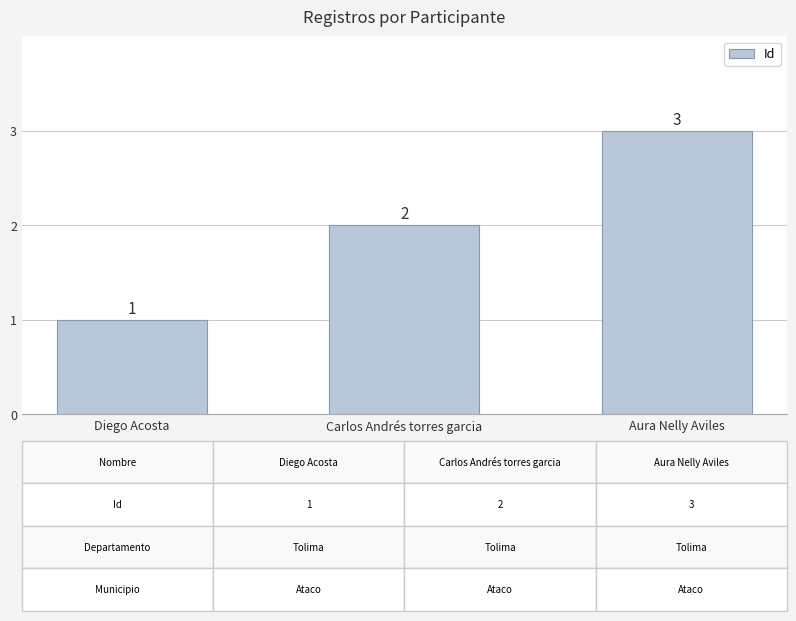

What is the smallest value displayed?

1